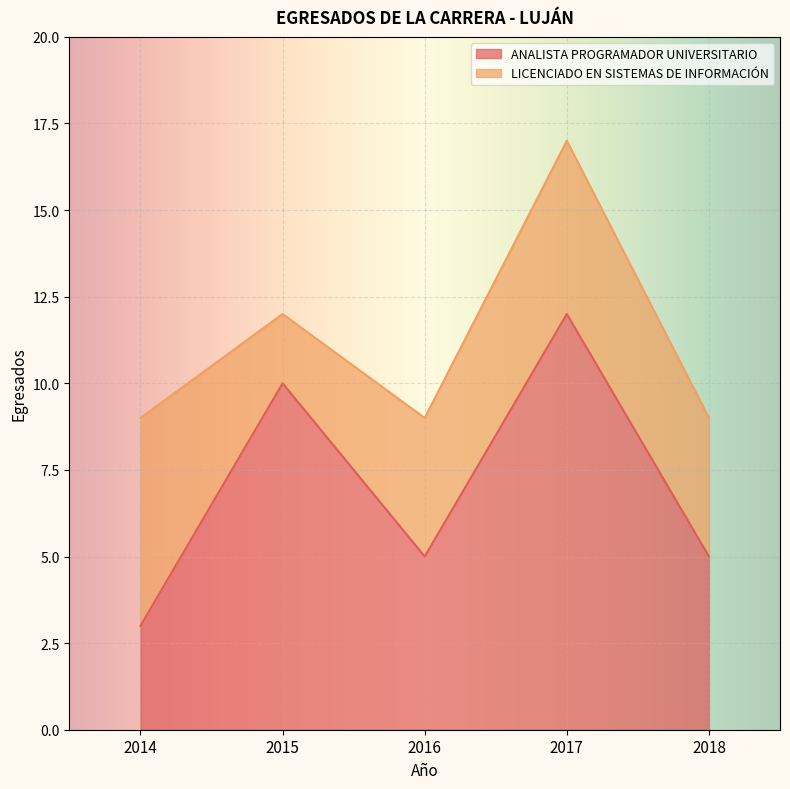

What is the value of the 5th point from the left?

5